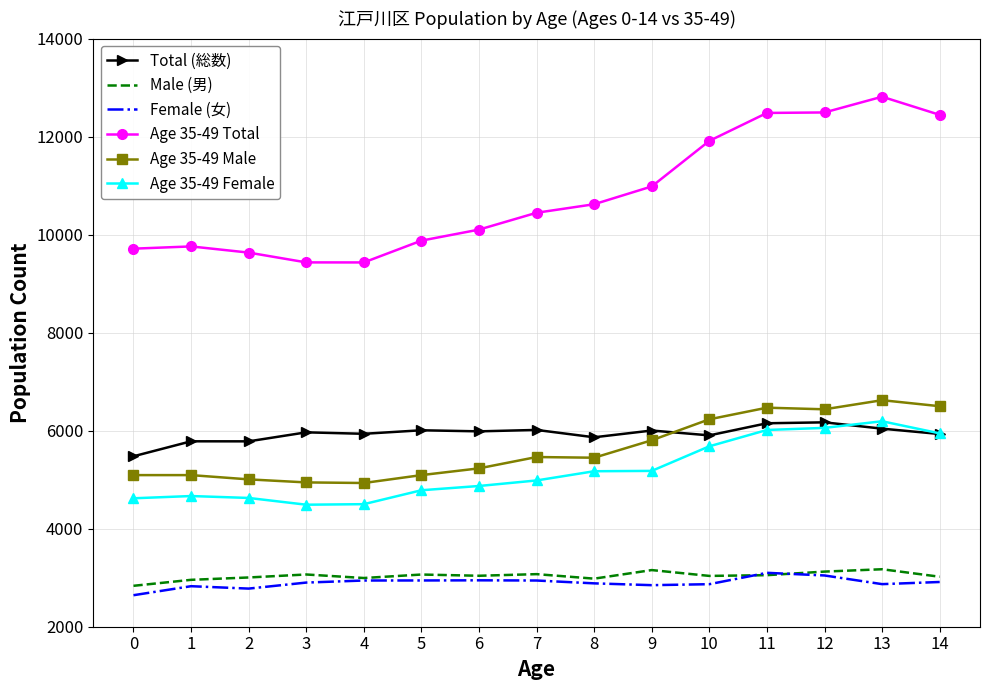

Is the value of Age 35-49 Female at 11 greater than the value of Female (女) at 7?

Yes